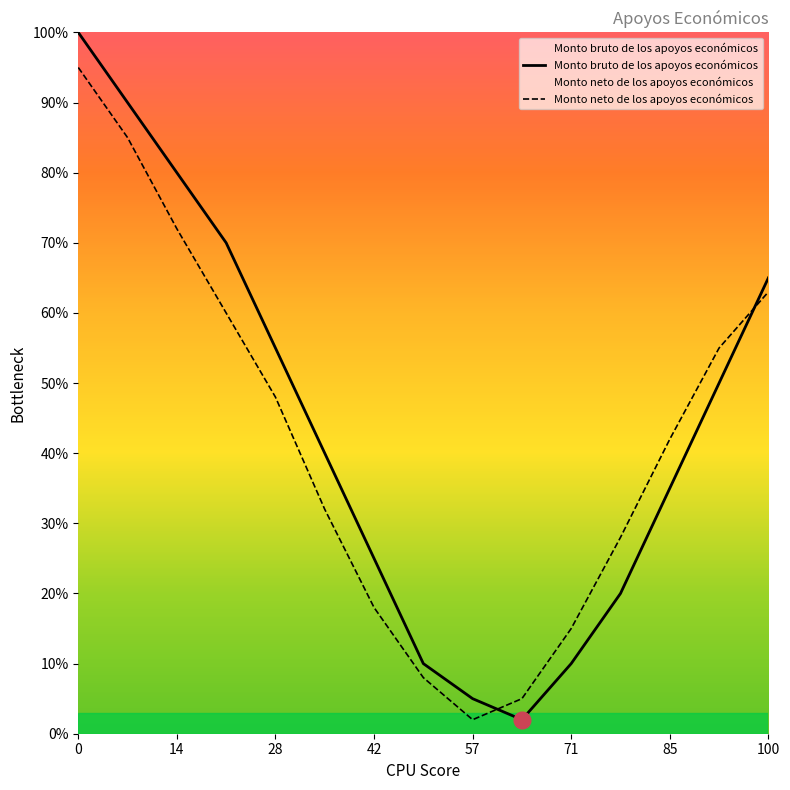

Rank the series by their maximum value, from highest to lowest.

Monto bruto de los apoyos económicos, Monto neto de los apoyos económicos